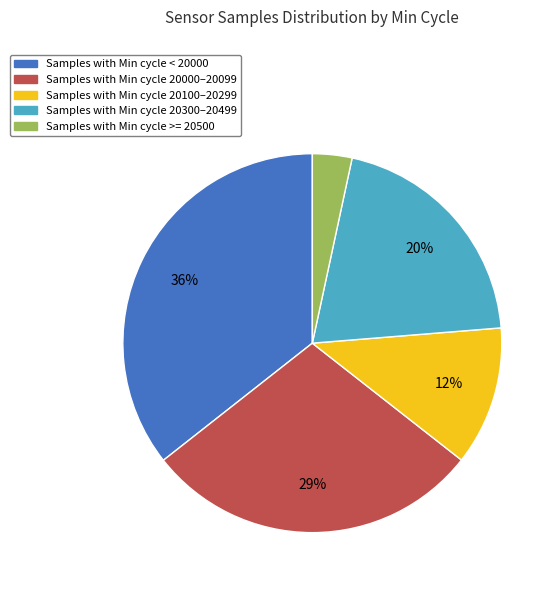

Is it true that Samples with Min cycle 20000–20099 is 29% of the pie?

True